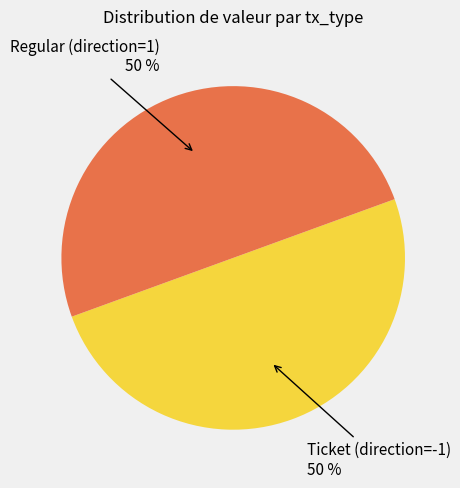

To the nearest percent, what is the average slice percentage?

50%